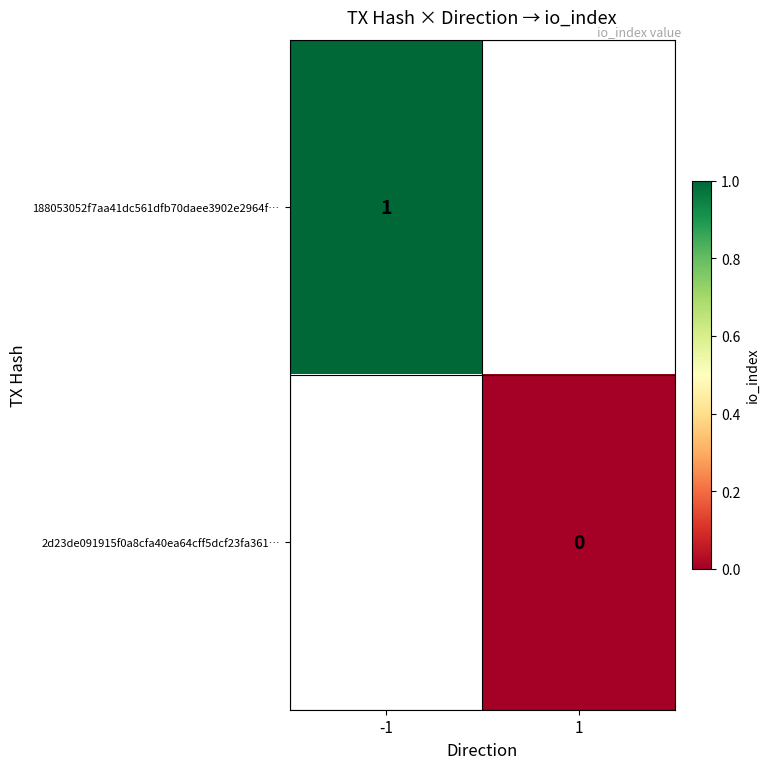

The value of 188053052f7aa41dc561dfb70daee3902e2964f… at -1 is 2. True or false?

False